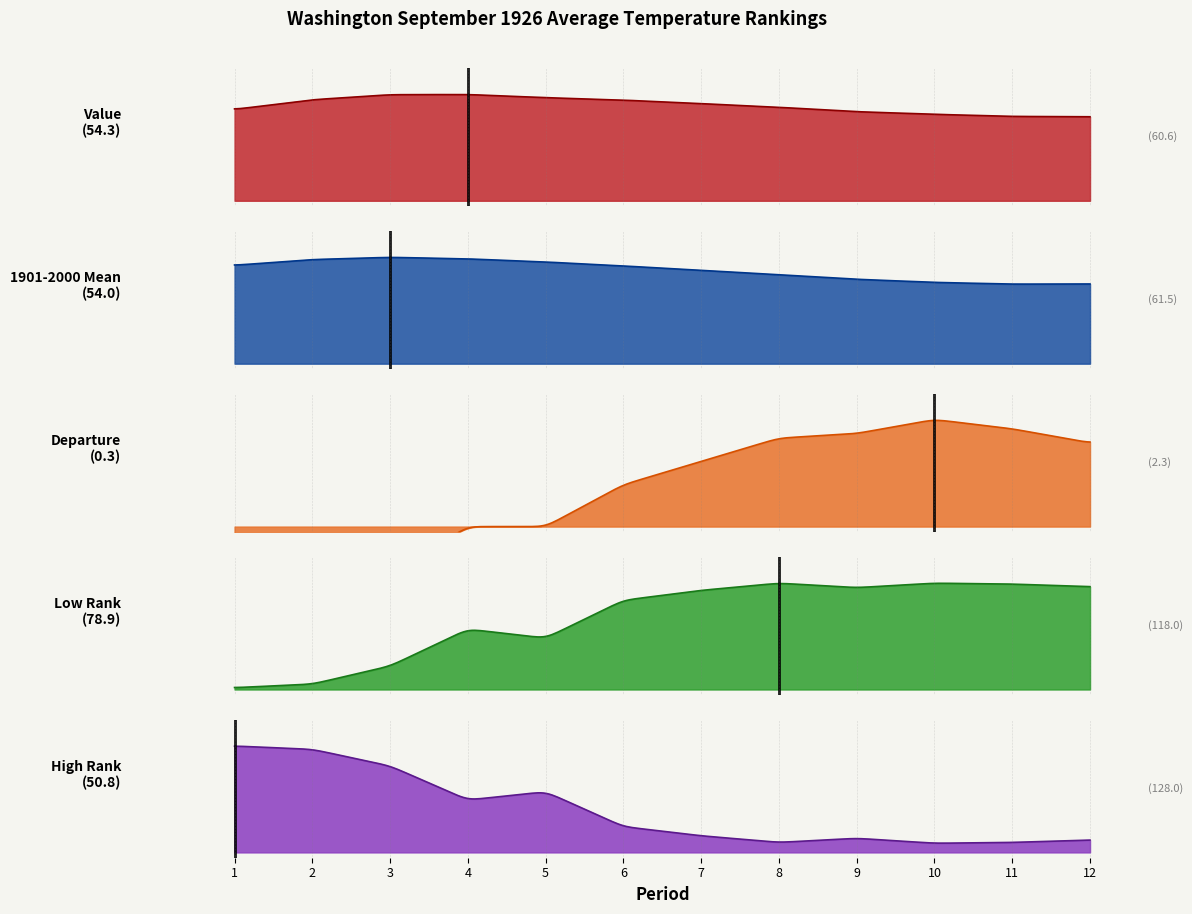

After their last crossing, which series has the higher values: Low Rank or 1901-2000 Mean?

Low Rank